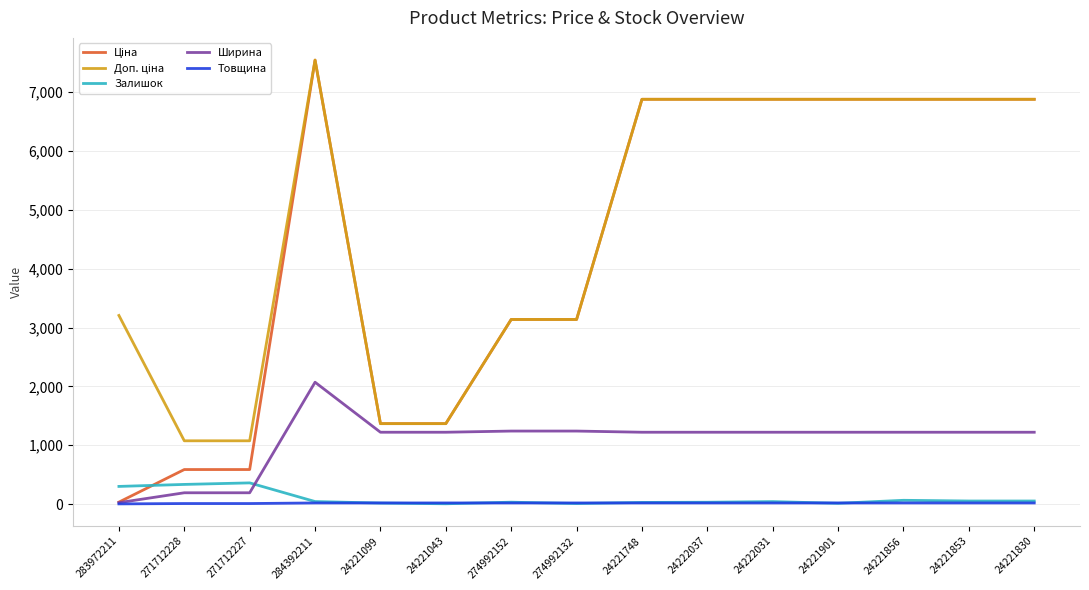

At which category is the sum across all series the highest?

284392211